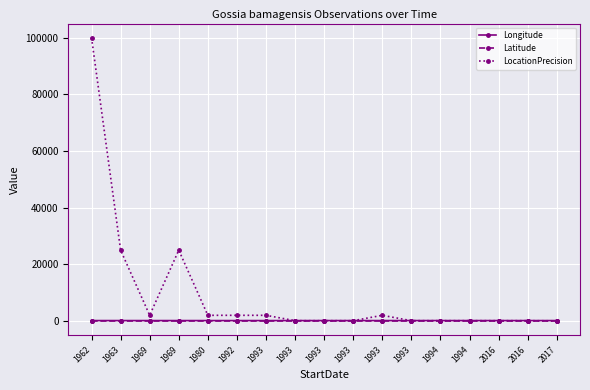

Between 2016 and 1962, which is larger?

1962